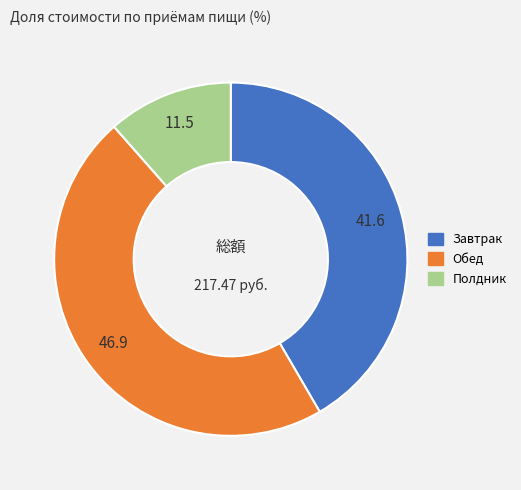

Is the sum of Обед and Полдник greater than half?

Yes